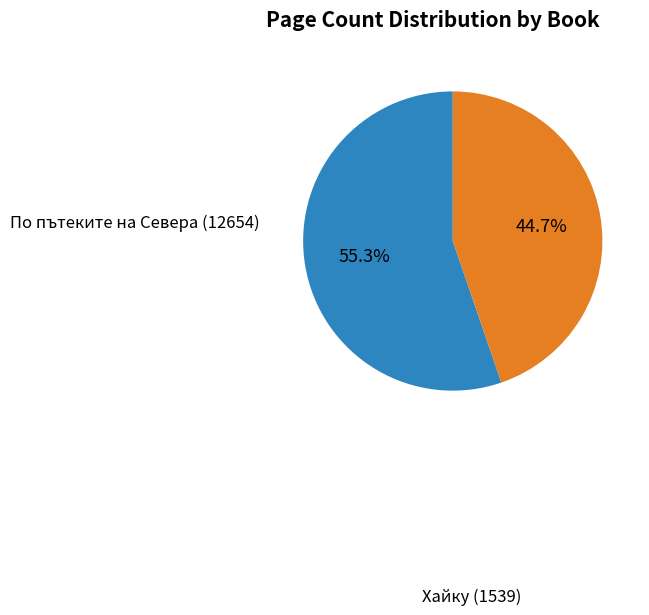

Combined, what portion of the pie is Хайку (1539) and По пътеките на Севера (12654)?

100.0%